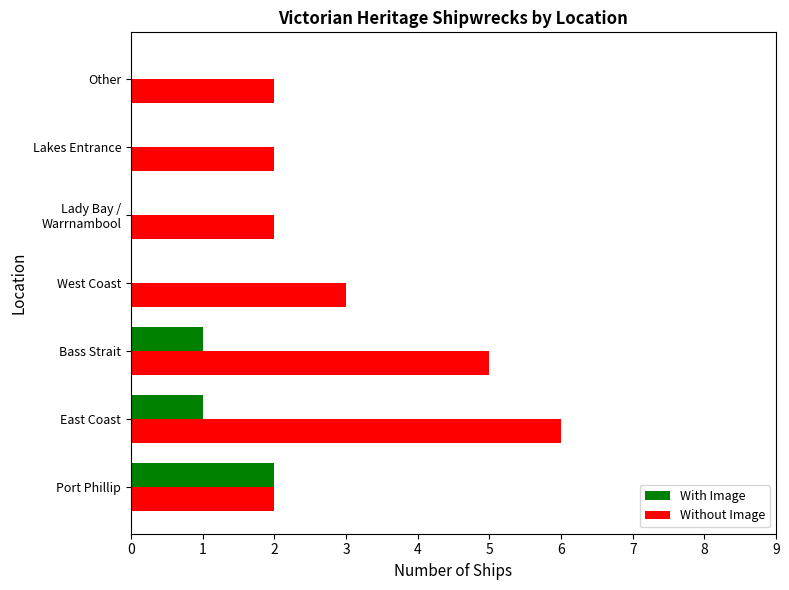

What is the sum of the Without Image values at Other and Port Phillip?

4